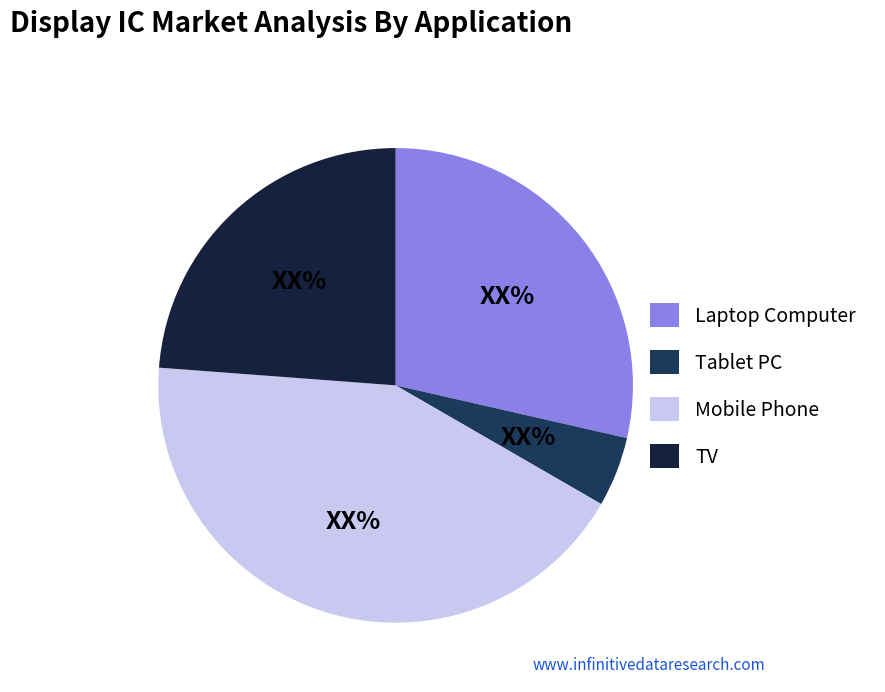

How many segments does this pie chart have?

4